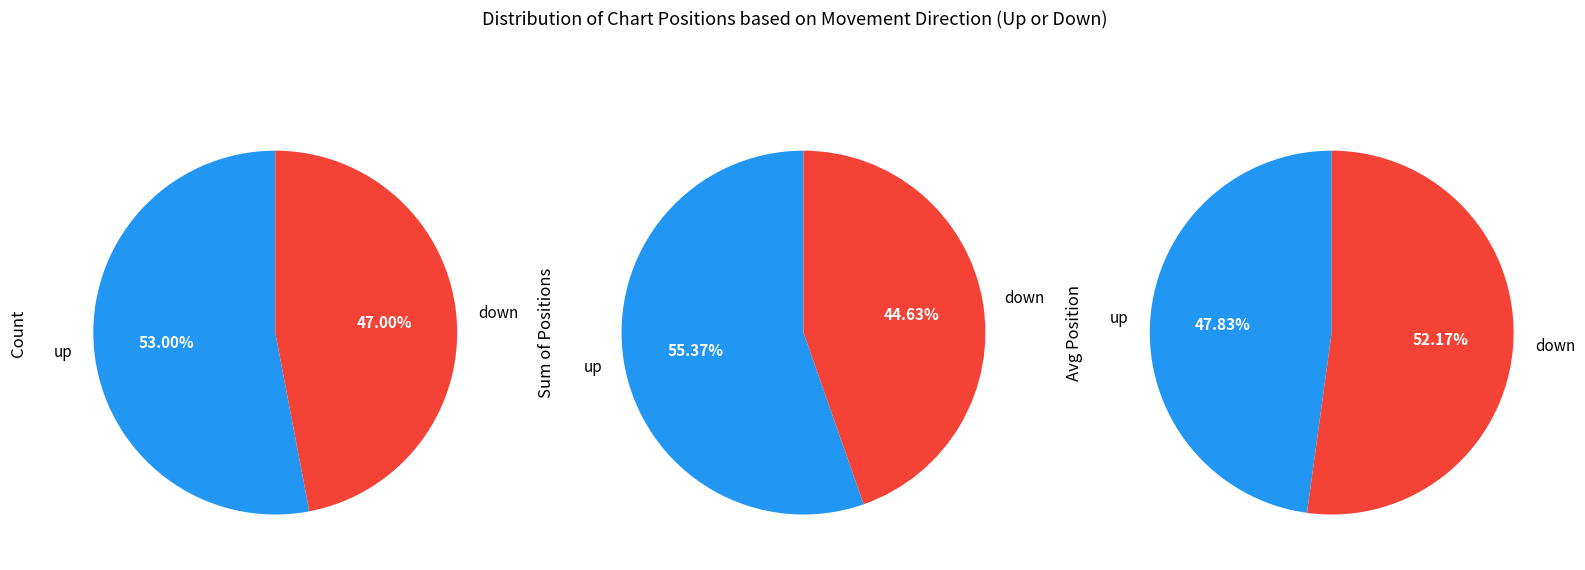

Which category has the biggest portion of the pie?

up